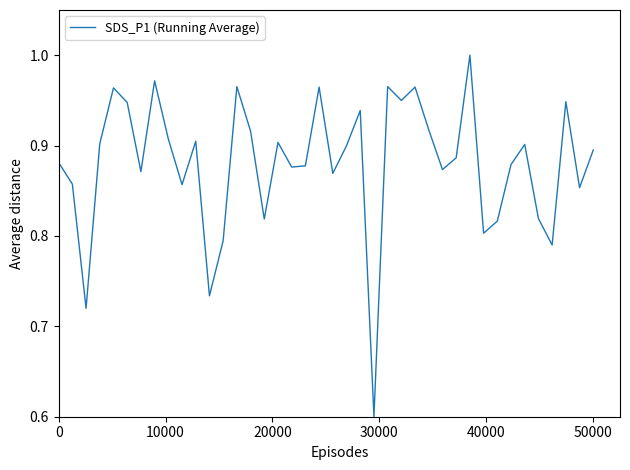

True or false: the data has more than 1 interior local peaks.

True